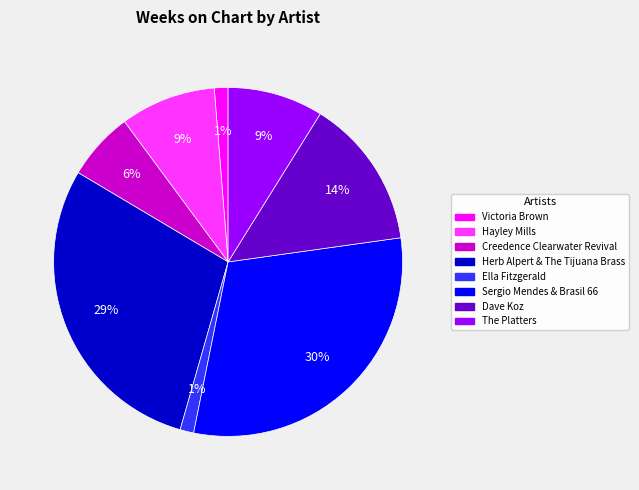

How many segments does this pie chart have?

8